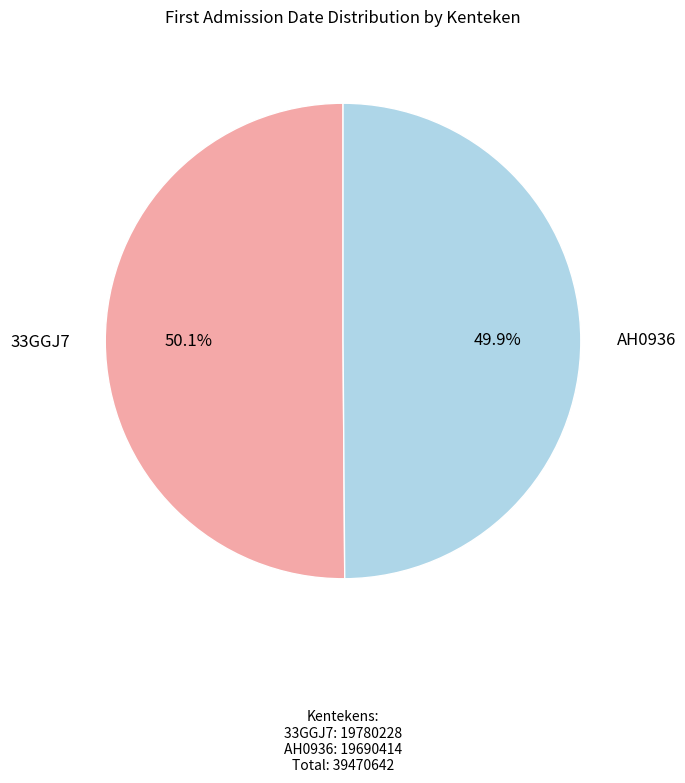

True or false: AH0936 accounts for 59% of the total.

False